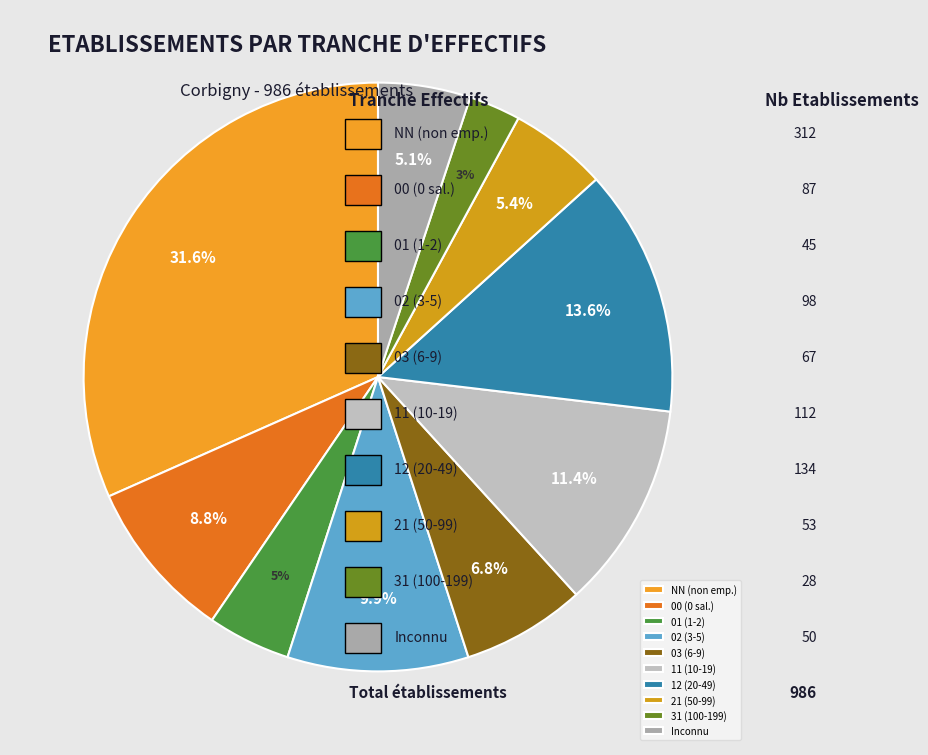

How many slices are in this pie chart?

10